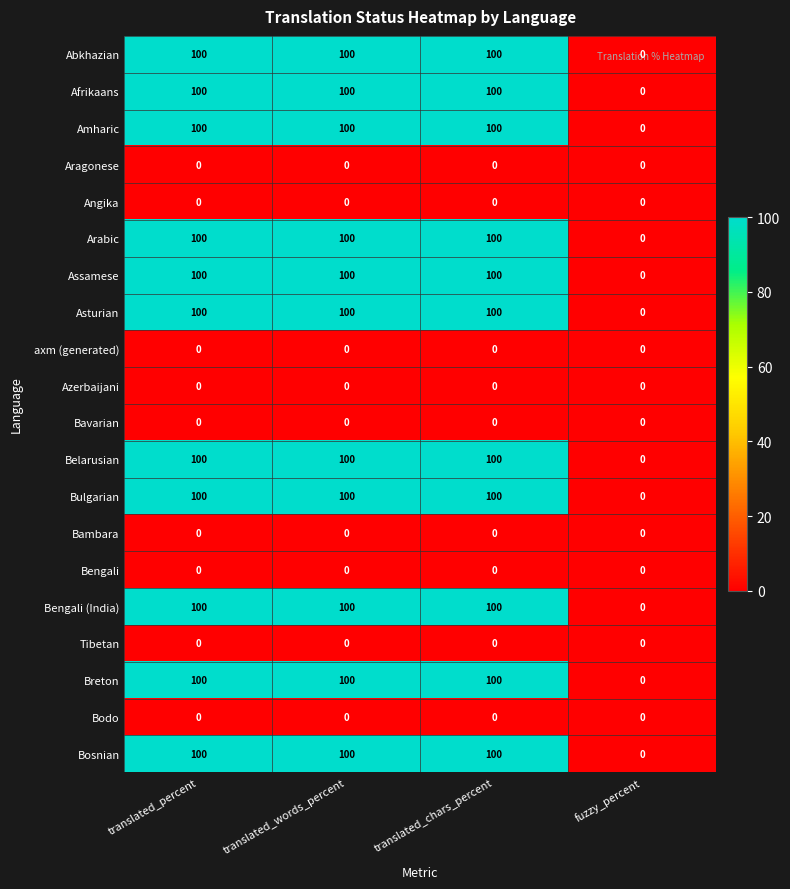

What is the total value across all series at translated_words_percent?

1100